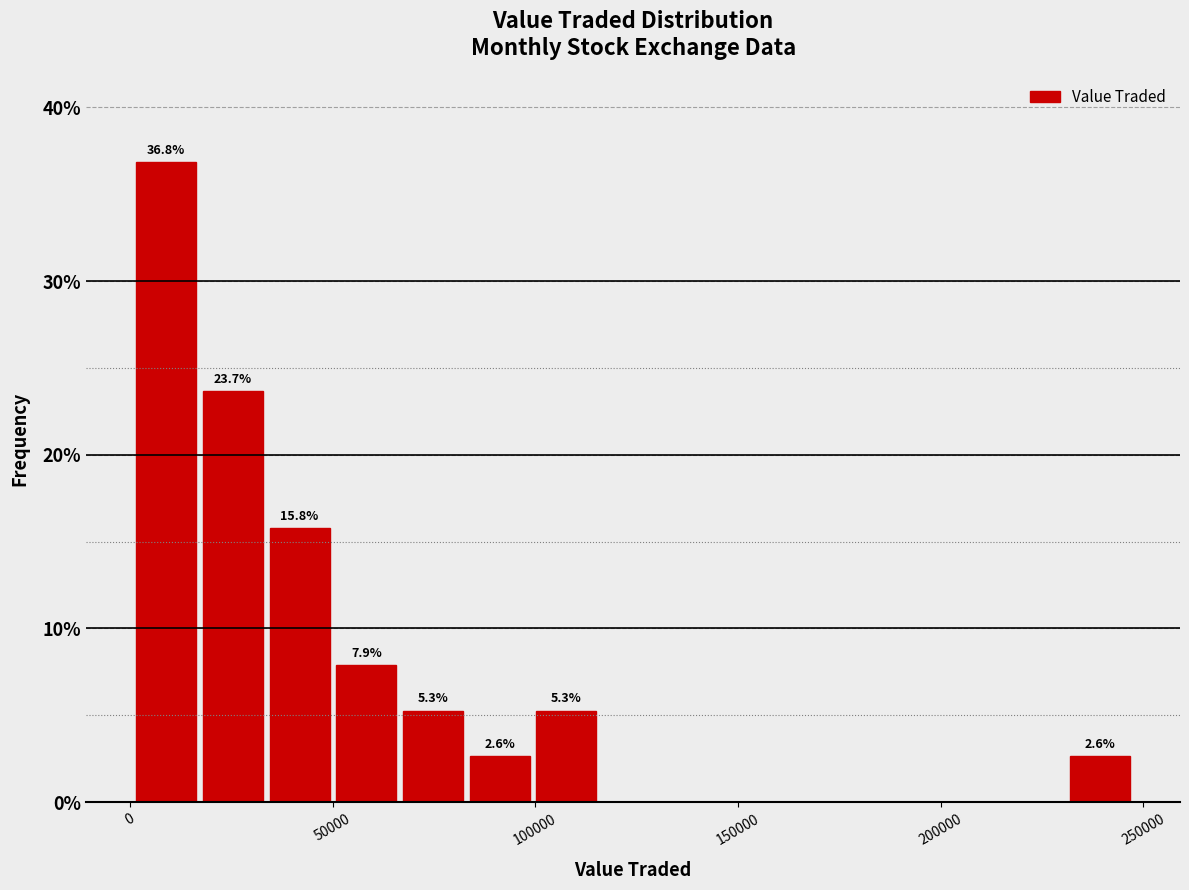

Read against the x-axis, roughly where is the centre of the tallest bar?

10000